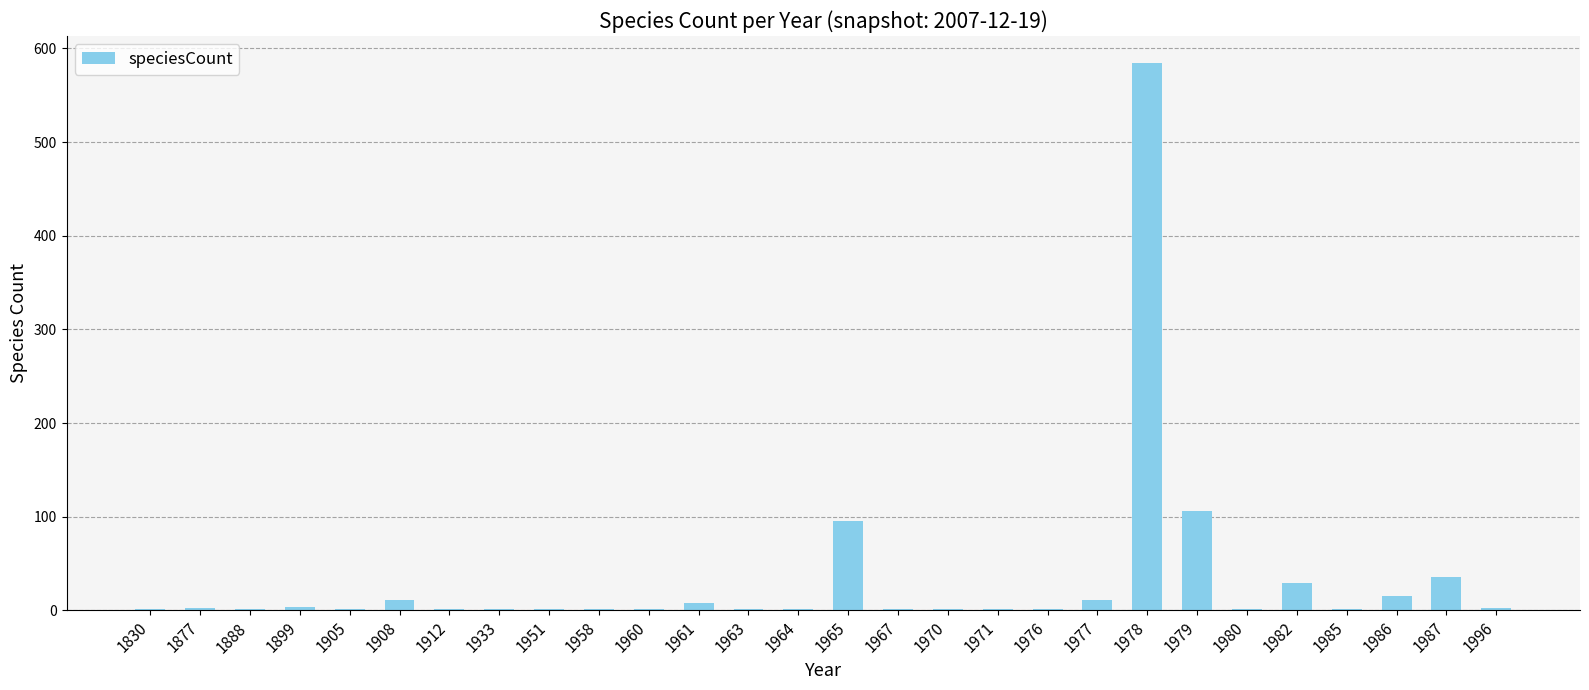

Are the bars grouped side by side (vs. stacked)?

No